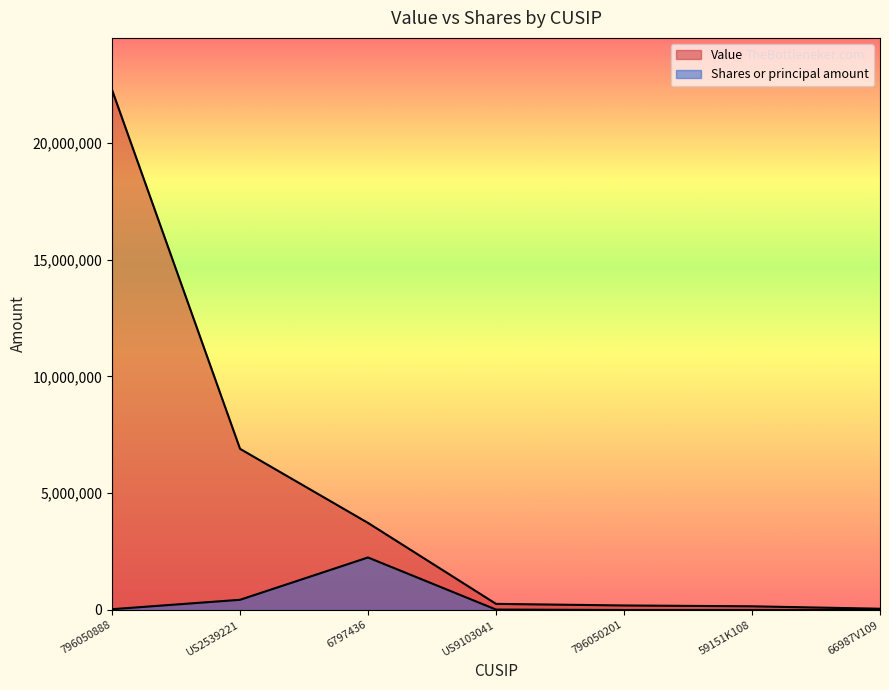

How many data points in Value are above 262000?

3